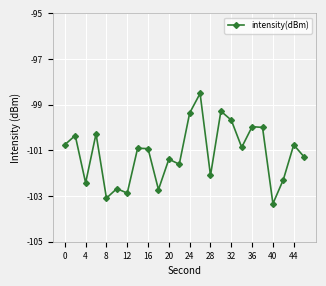

What is the minimum value shown in the chart?

-103.3